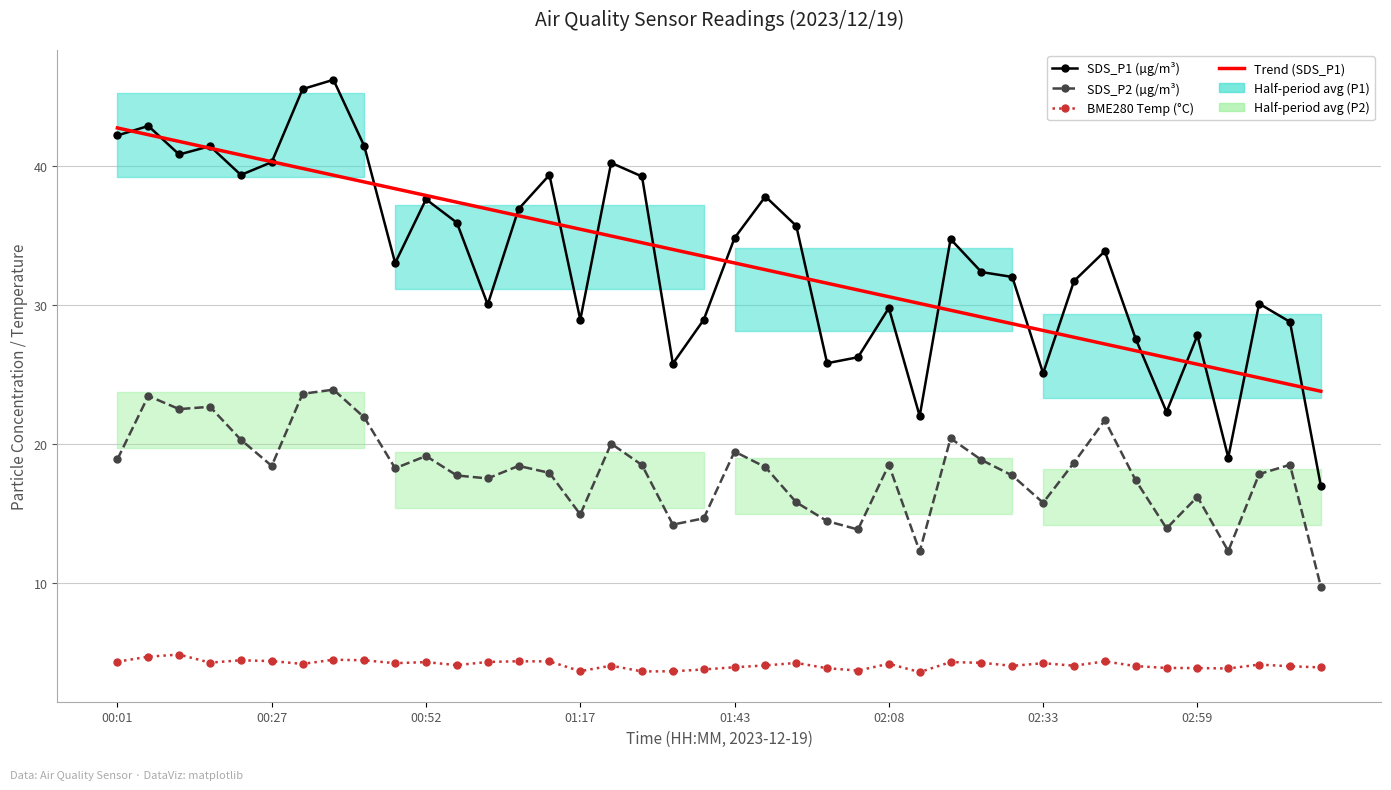

How many categories are shown in the chart?

40